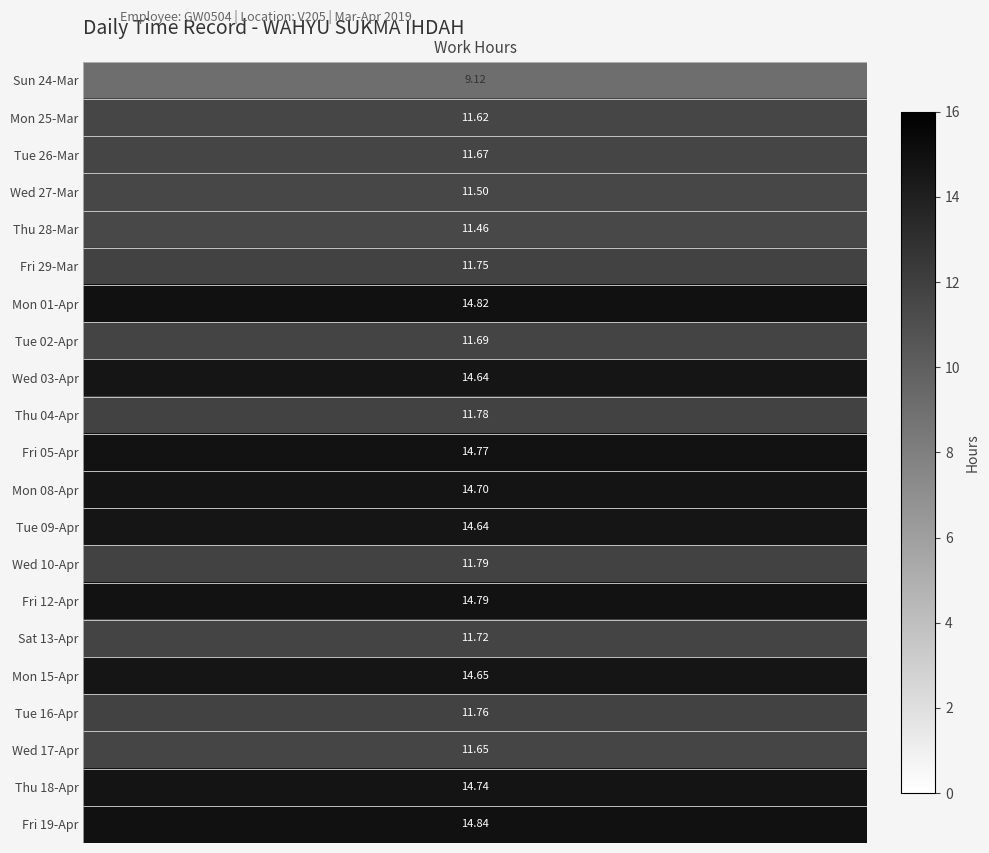

What is the sum of all 09-Apr values?

14.6